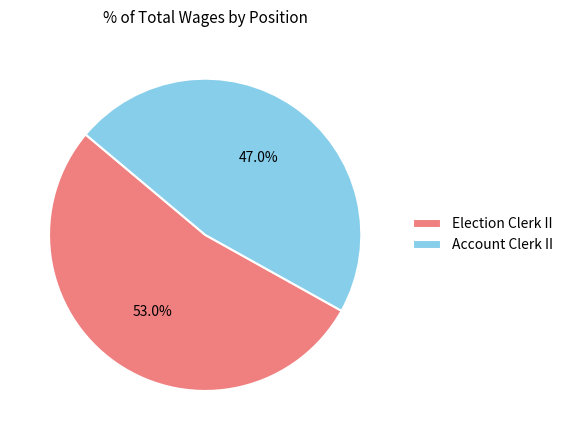

What percentage is the Account Clerk II slice, to the nearest percent?

47%